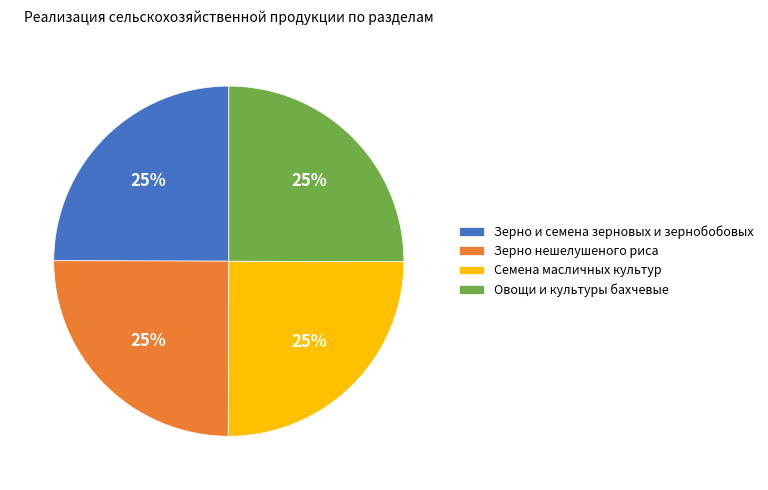

The Зерно нешелушеного риса slice represents 25% of the pie. True or false?

True